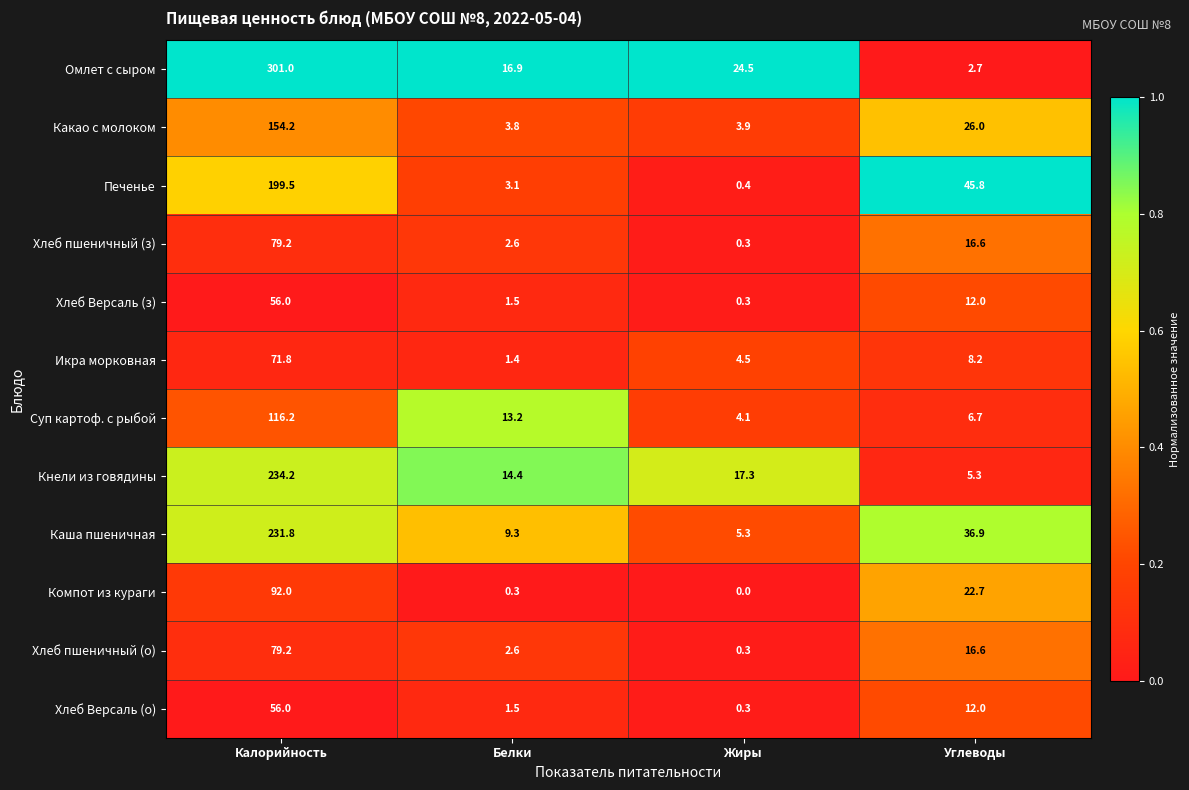

Read the Икра морковная value at Белки.

1.4